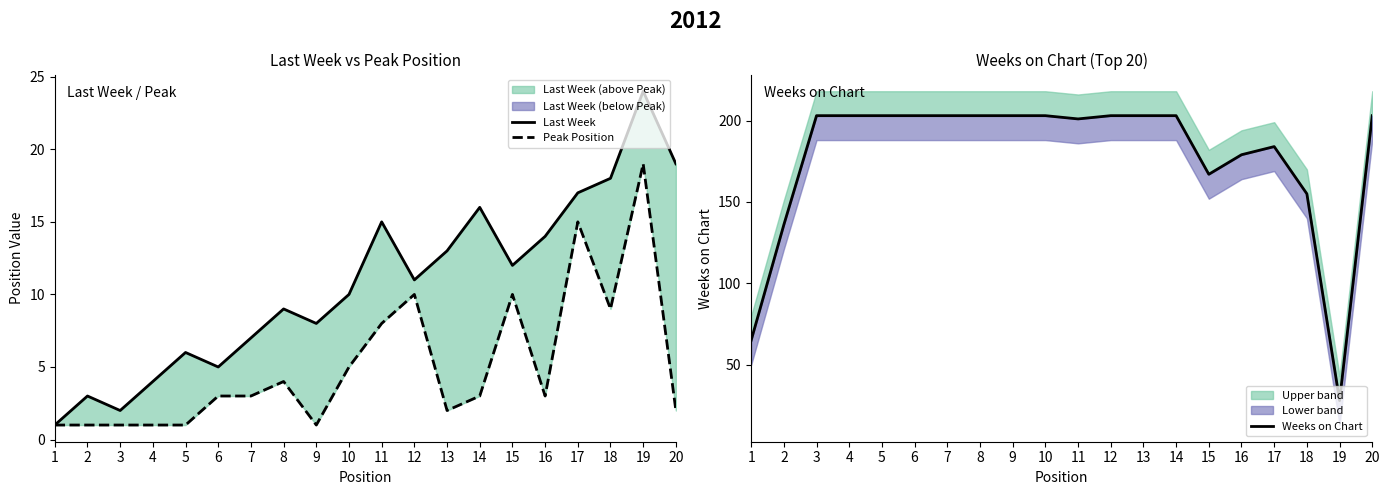

At which category does Peak Position reach its first local valley?

9